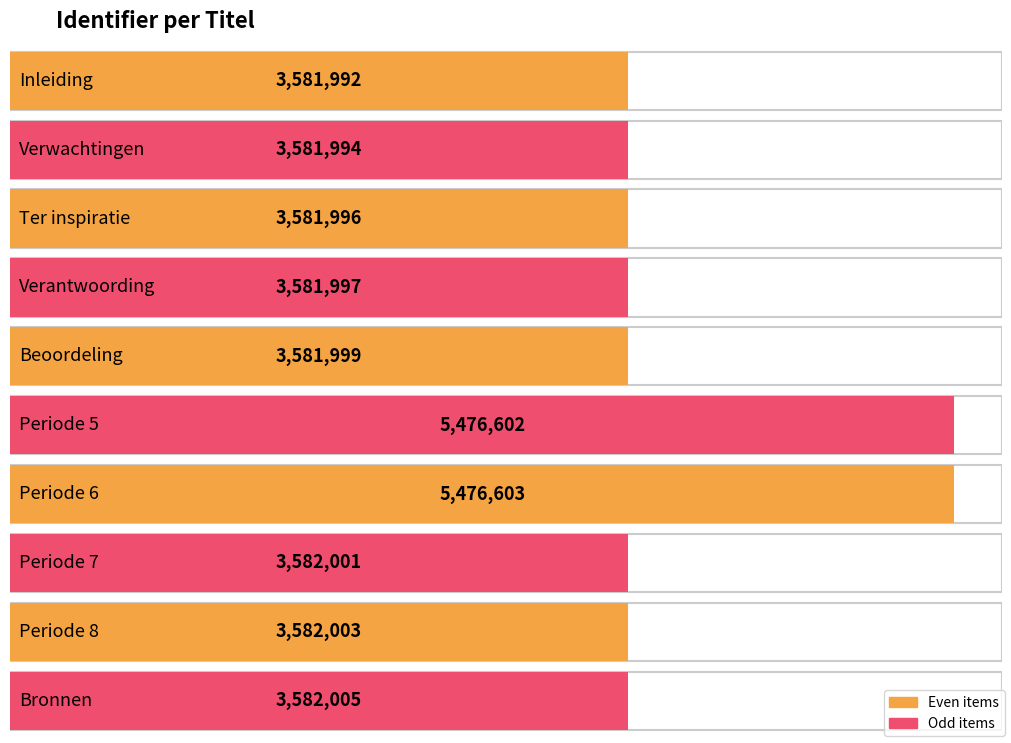

What is the label of the 8th bar from the right?

Ter inspiratie